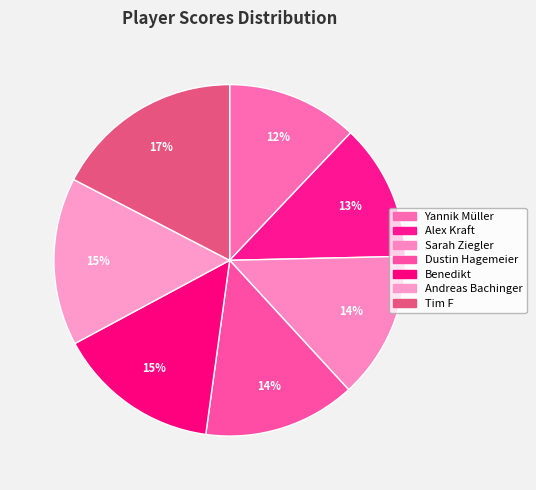

To the nearest percent, what is the average slice percentage?

14%